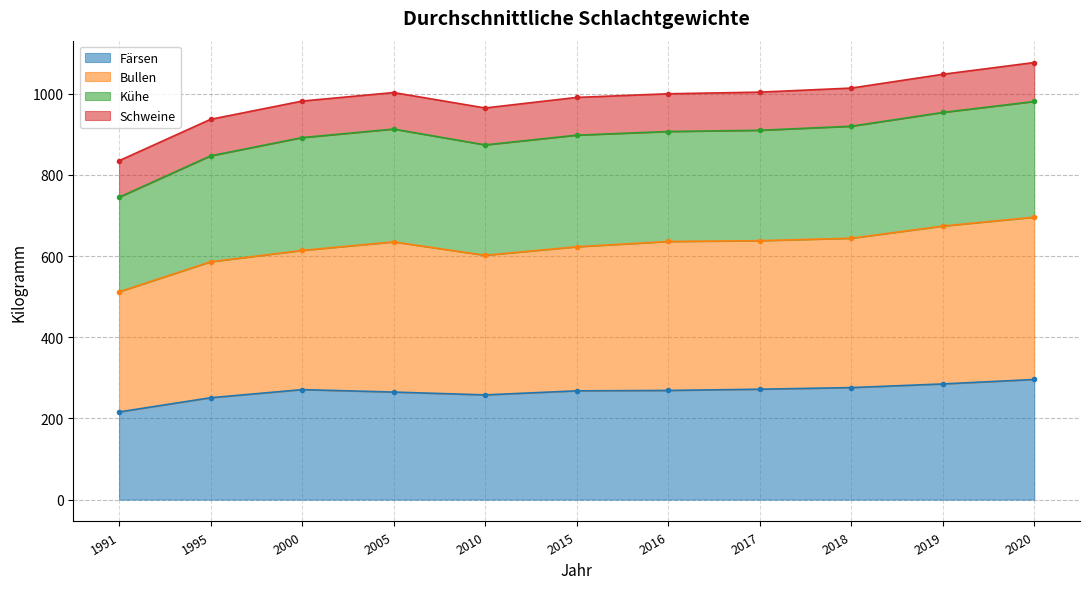

Which series has the largest range (max minus min)?

Bullen